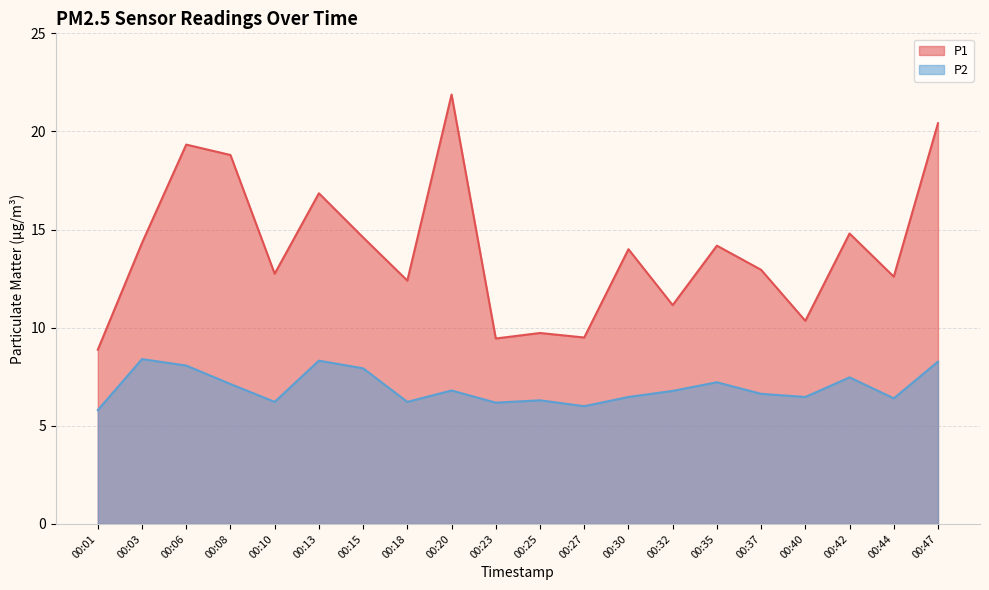

Count the number of categories in the chart.

20